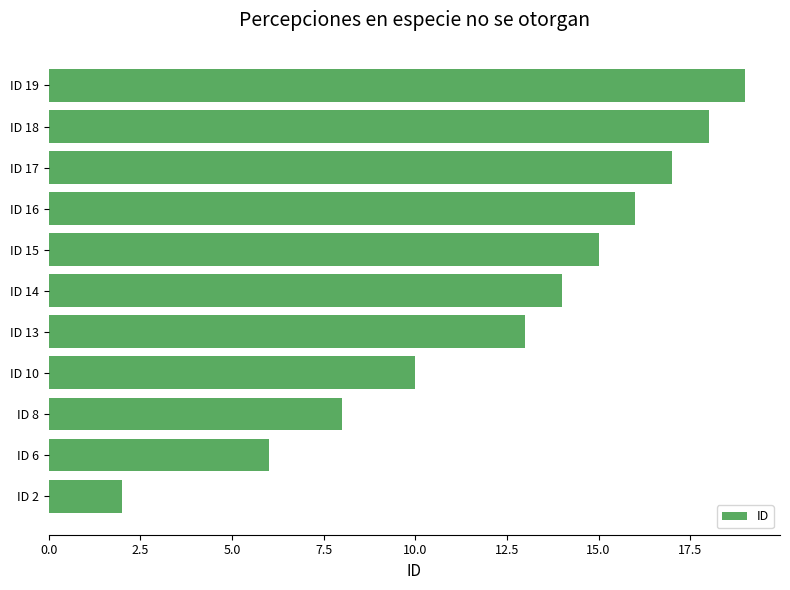

Is it true that the value at ID 17 is 17?

True